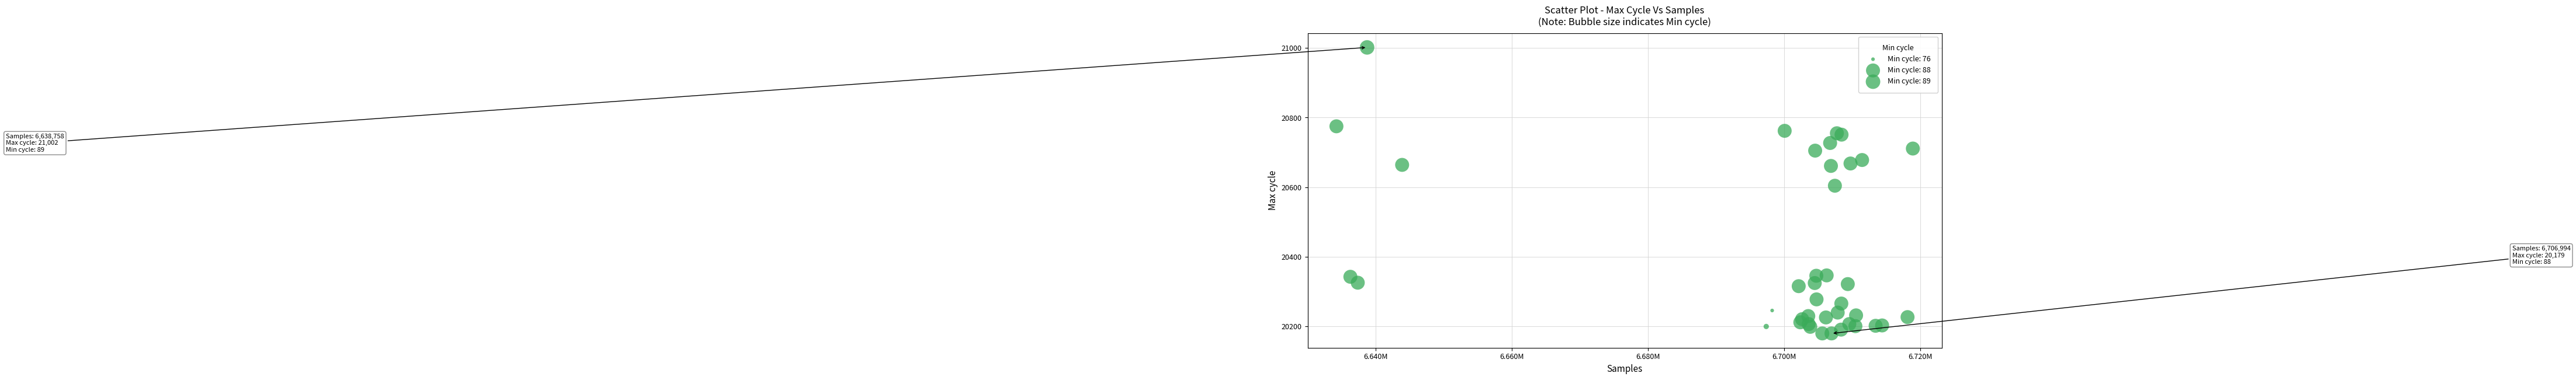

What Y value in the scatter plot is closest to 20590?

20604